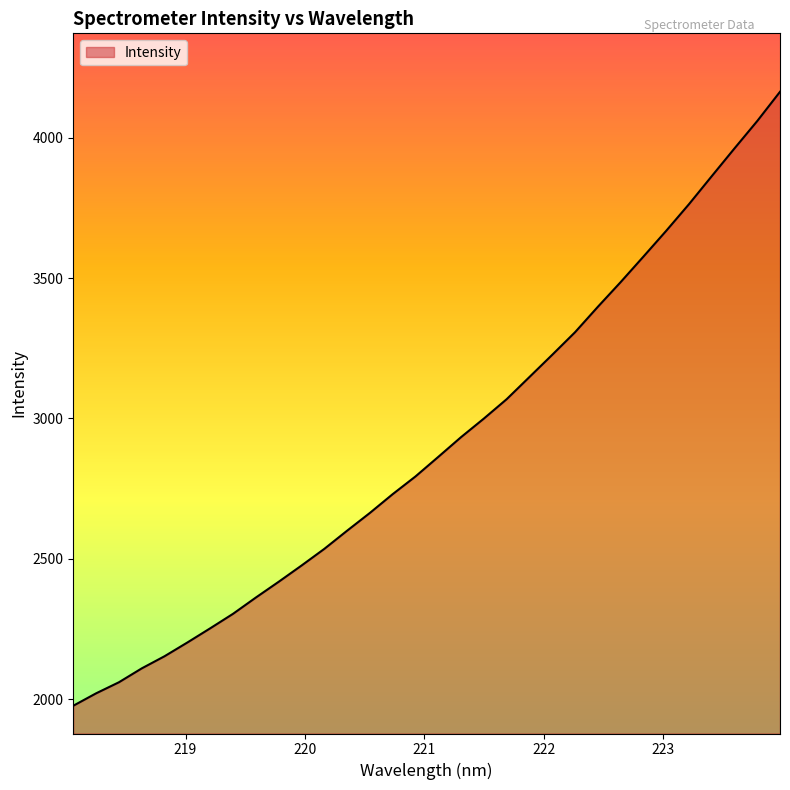

Reading left to right, extract all data points from this chart.

1977.0	2021.2	2060.6	2110.0	2153.3	2202.2	2252.7	2304.3	2362.2	2418.3	2476.0	2535.4	2600.2	2663.5	2730.4	2793.4	2863.1	2933.4	2999.5	3068.5	3147.5	3226.6	3306.9	3397.3	3485.1	3575.9	3667.8	3762.6	3862.3	3961.3	4058.9	4163.0